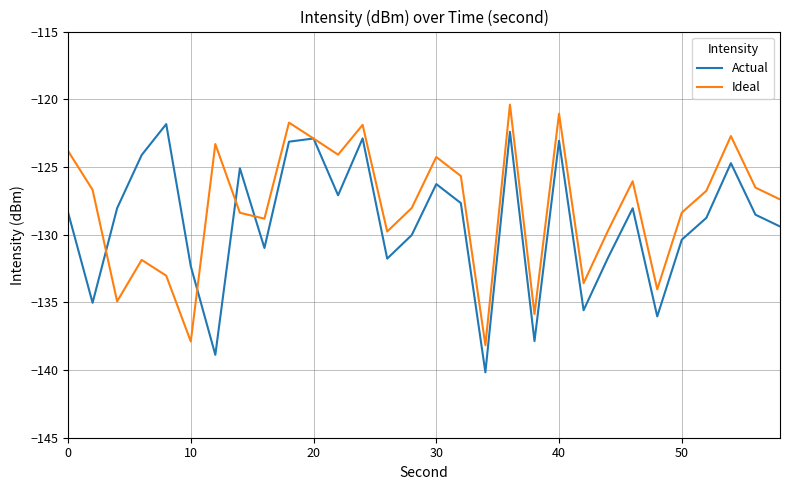

What is the minimum value for Actual?

-140.2